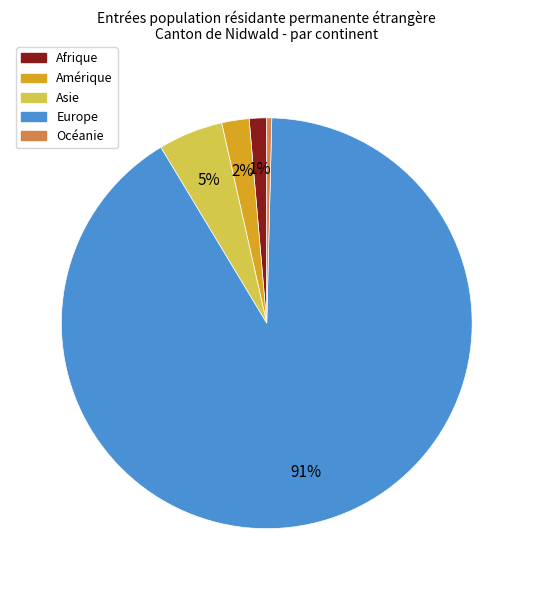

To the nearest percent, what is the combined percentage of Asie and Amérique?

7%